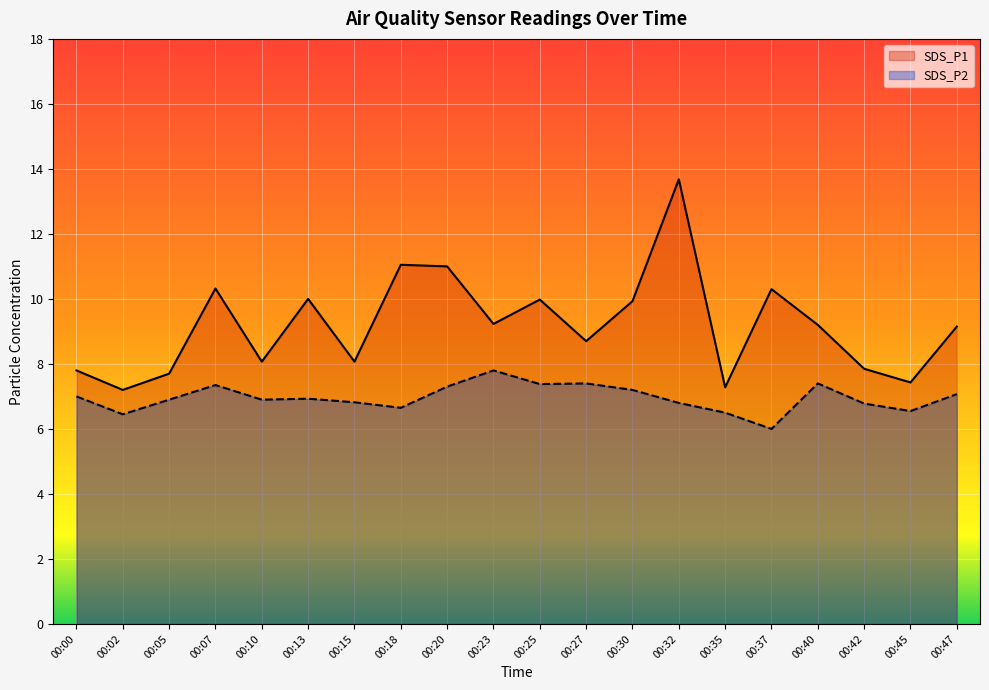

At which label does SDS_P1 reach its peak?

00:32